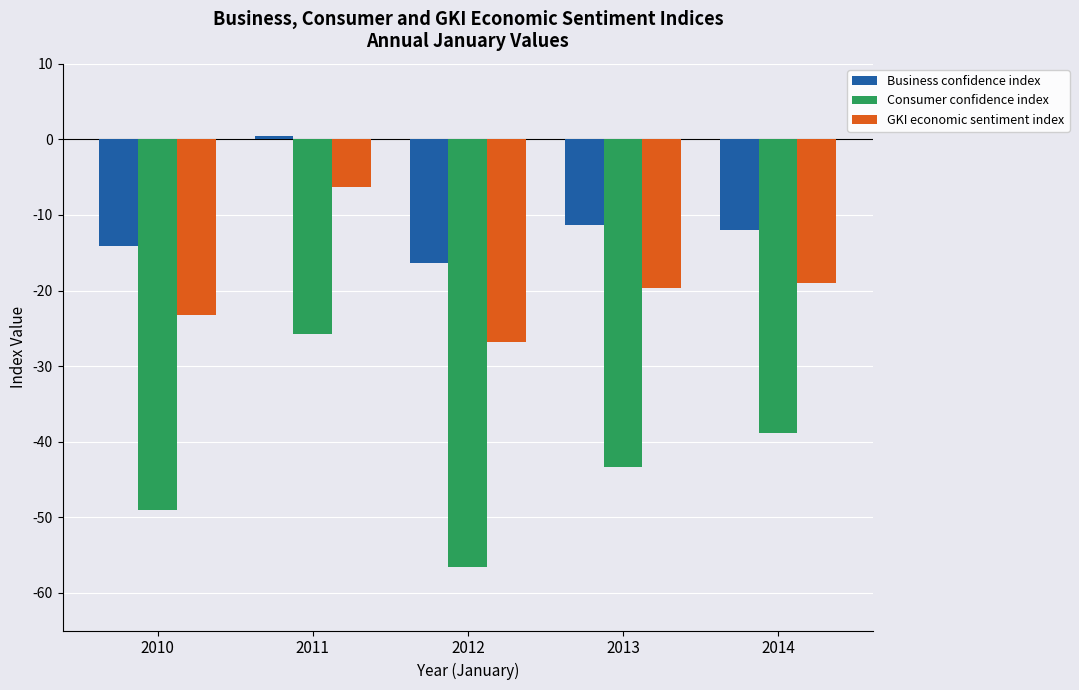

Is it true that GKI economic sentiment index equals -6.3 at 2011?

True